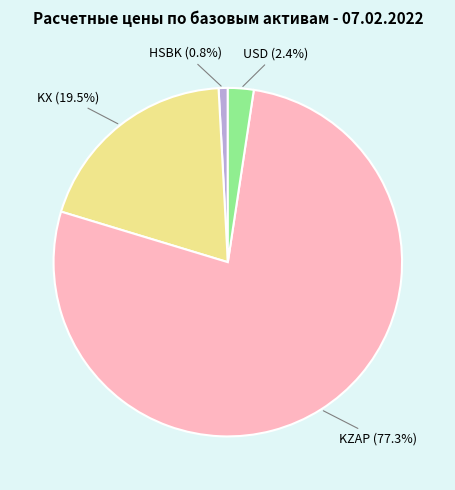

How many segments does this pie chart have?

4